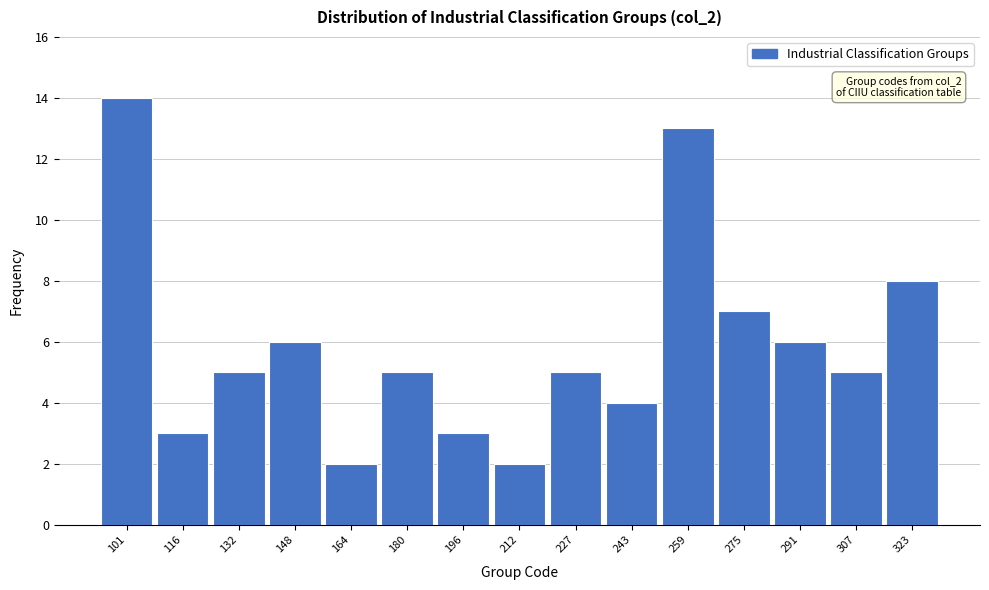

Reading left to right, transcribe all the data shown in this chart.

14	3	5	6	2	5	3	2	5	4	13	7	6	5	8